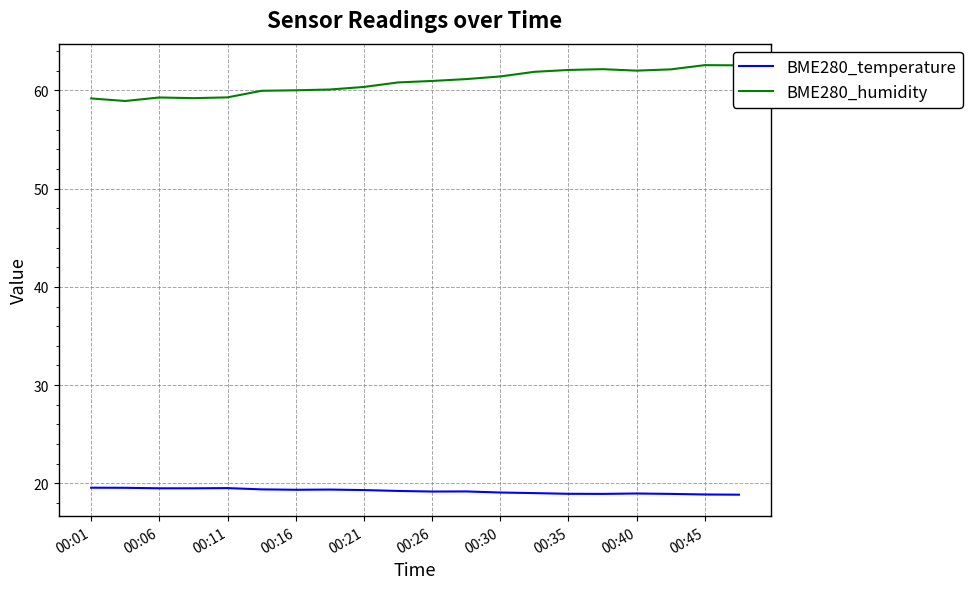

Rank the series by their average value, from highest to lowest.

BME280_humidity, BME280_temperature